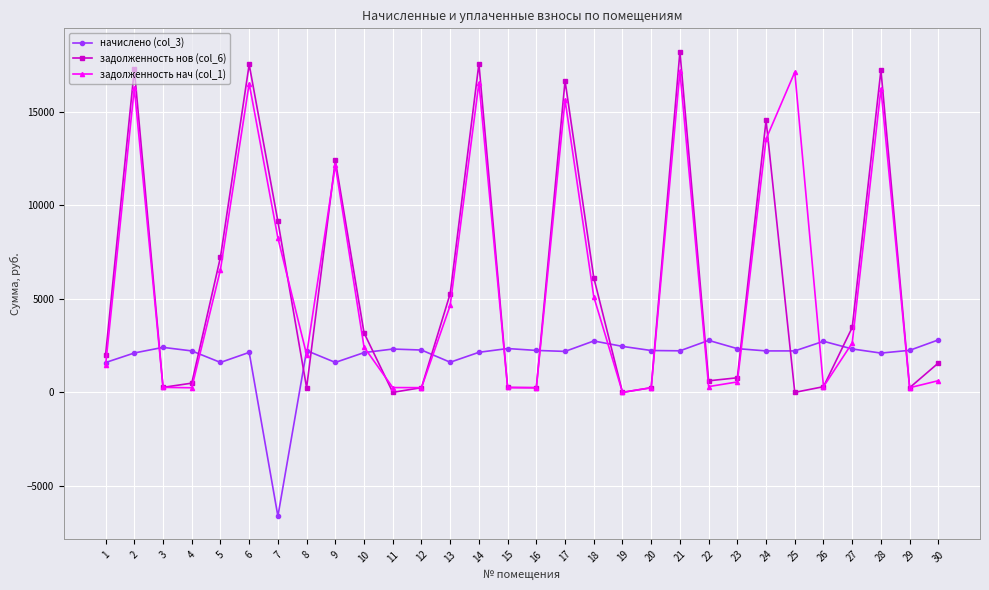

Which series has the largest range (max minus min)?

задолженность нов (col_6)